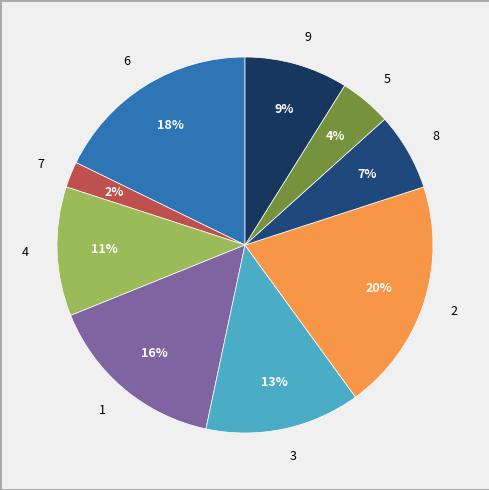

What percentage is the 1 slice, to the nearest percent?

16%